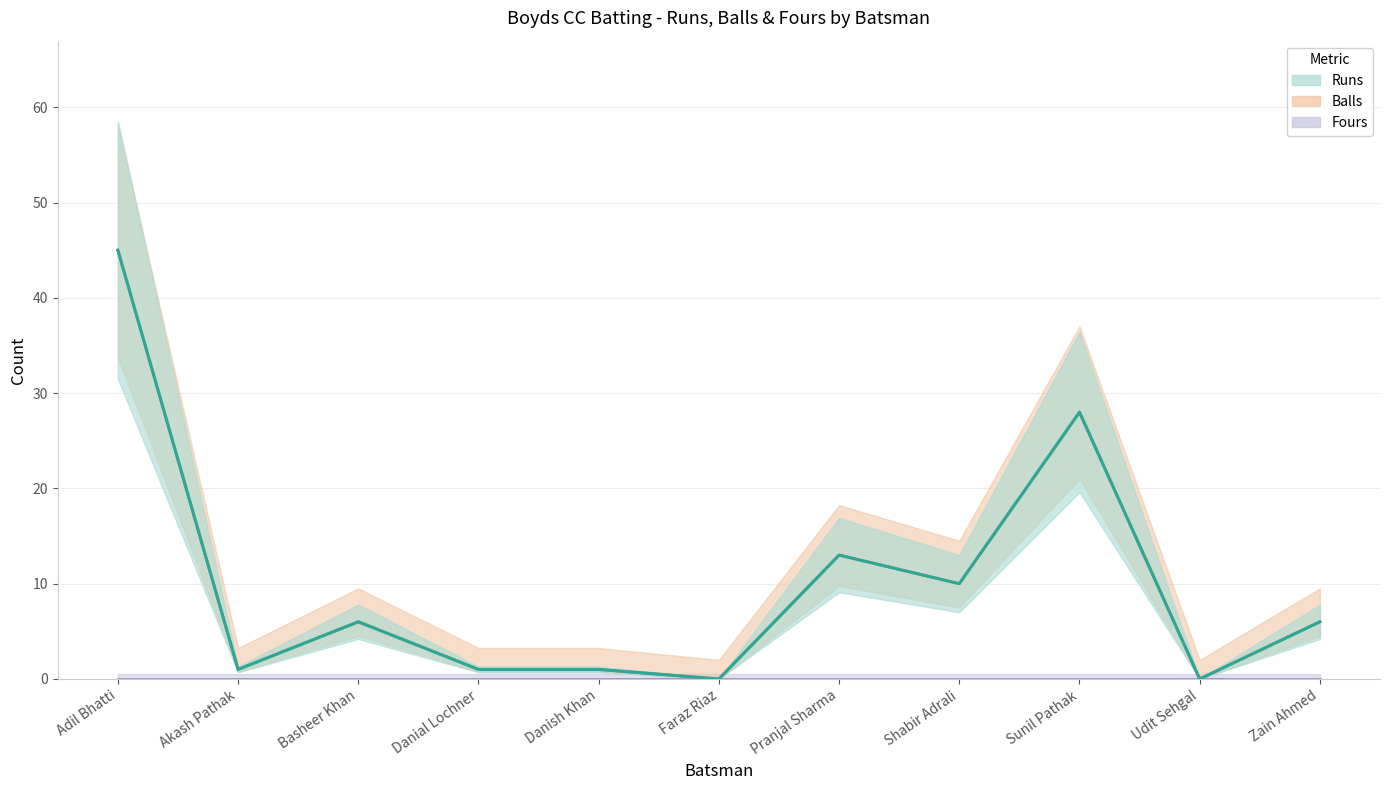

How many data points does each series have?

11